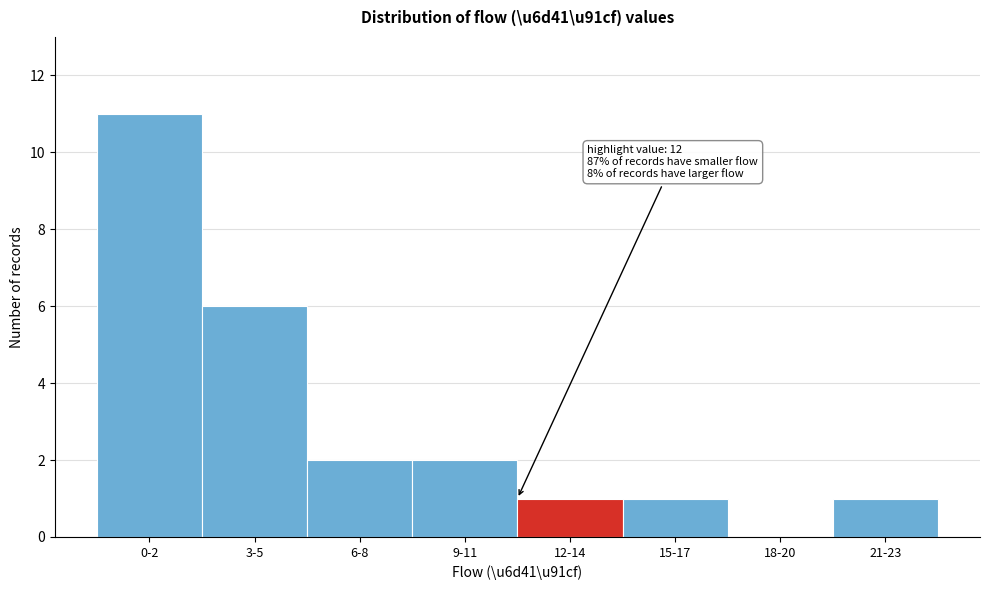

Reading left to right, transcribe all the data shown in this chart.

0-2=11	3-5=6	6-8=2	9-11=2	12-14=1	15-17=1	18-20=0	21-23=1